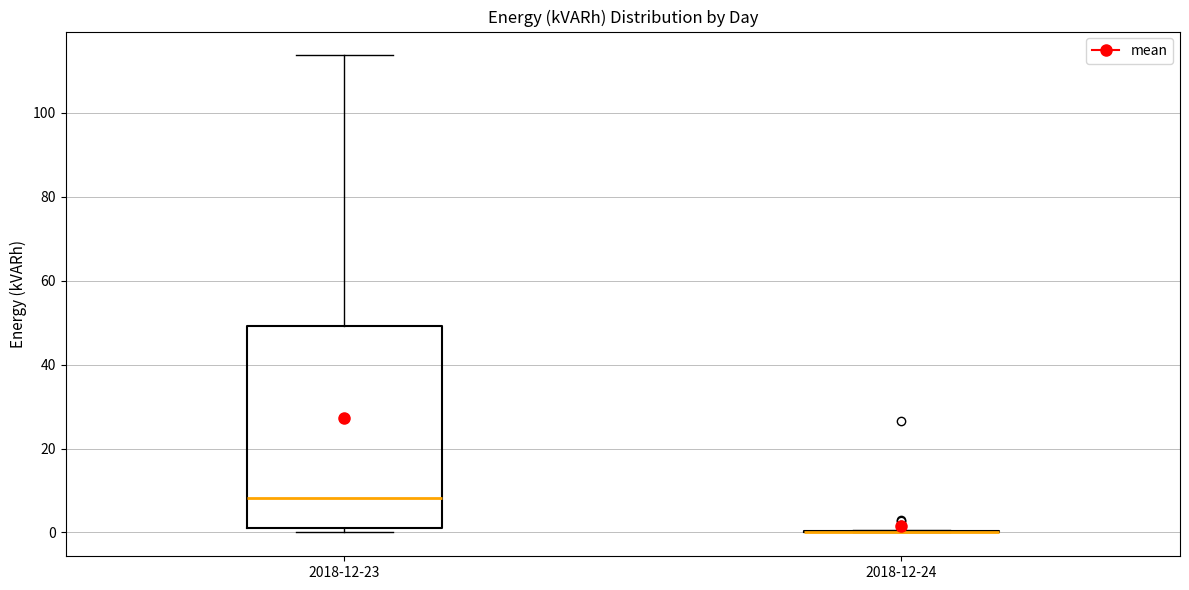

Reading left to right, read every box against the y-axis: the position of its median line, the range the box covers, and the ends of its whiskers. The values are not printed on the chart, so give them approximately, as read against the axis.

2018-12-23: median 8, box 2 to 50, whiskers 0 to 114
2018-12-24: box collapsed to a line at 0, whiskers 0 to 0